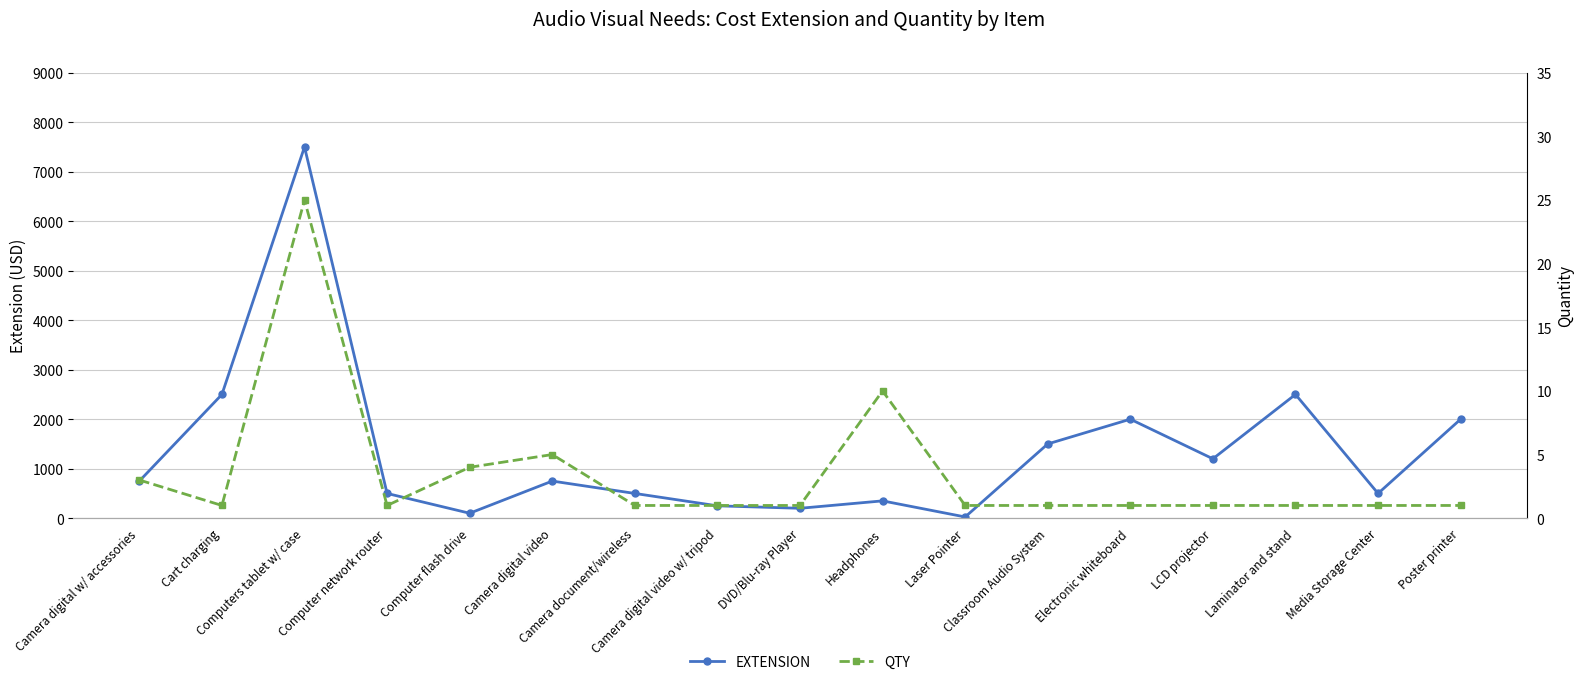

True or false: EXTENSION and QTY intersect in this chart.

False